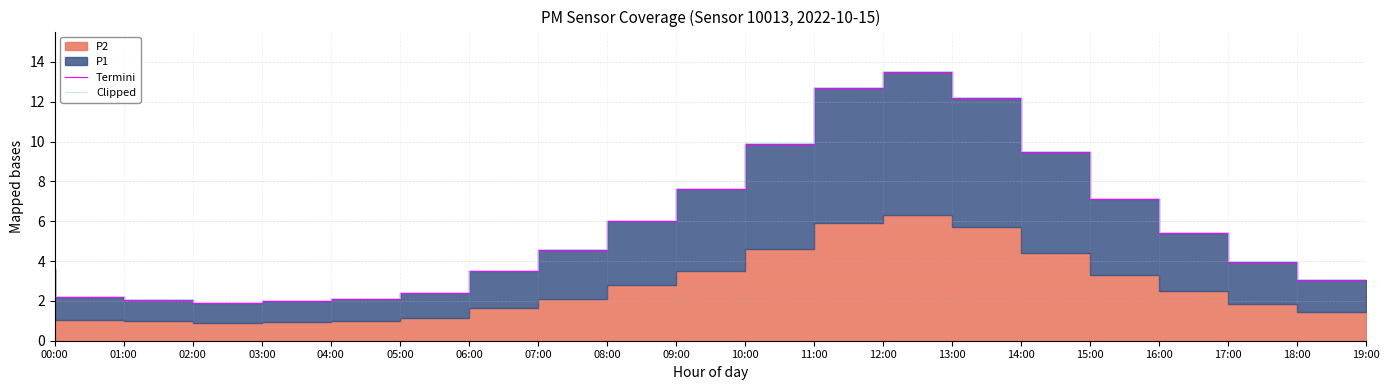

How many lines are shown in the chart?

2